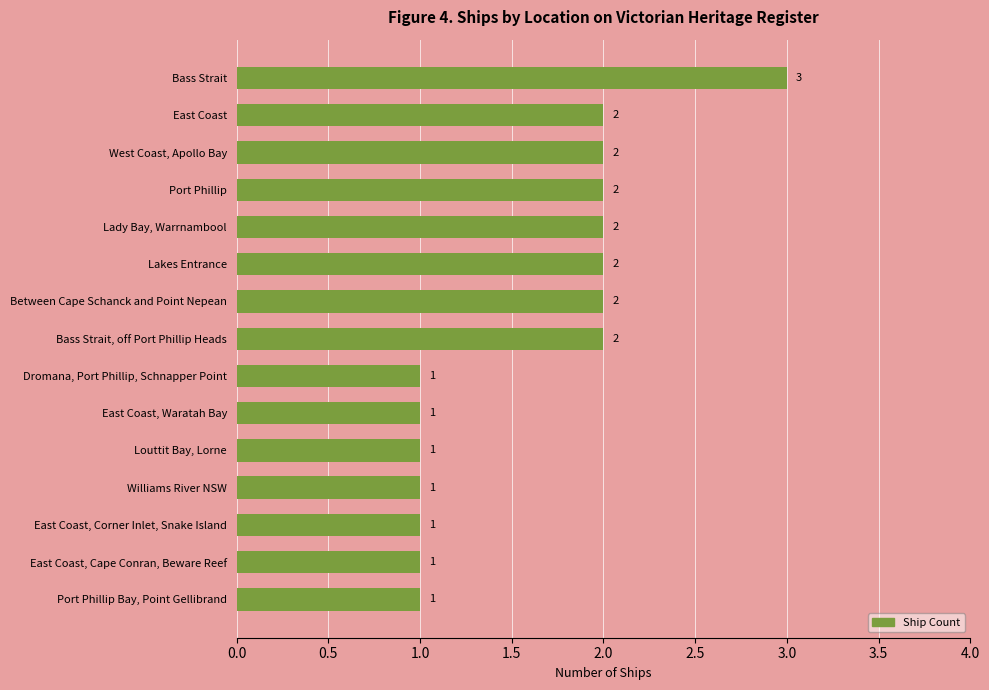

What is the difference between the maximum and minimum values?

2